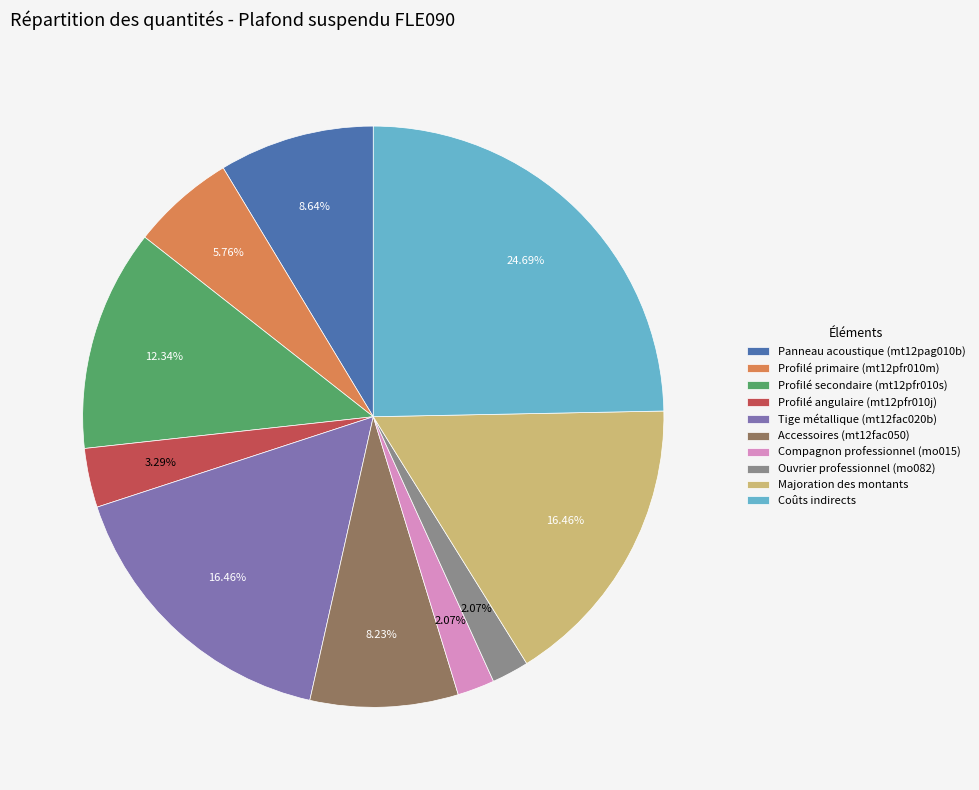

Do Tige métallique (mt12fac020b) and Accessoires (mt12fac050) together represent more than half of the pie?

No